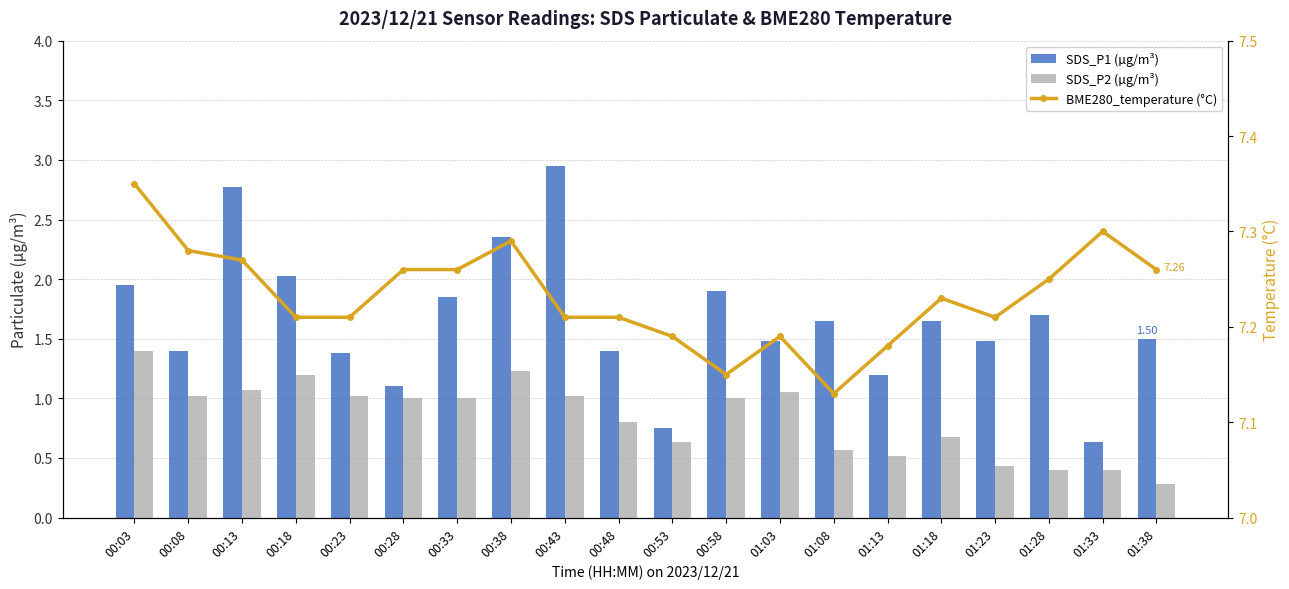

Is it true that BME280_temperature (°C) equals 7.2 at 00:48?

True